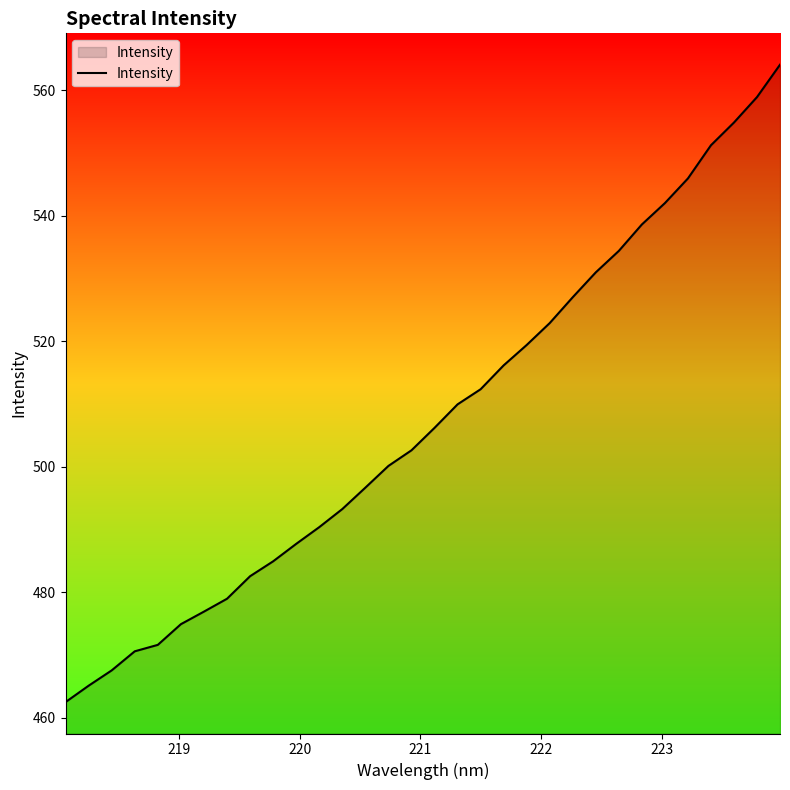

How many lines are shown in the chart?

1